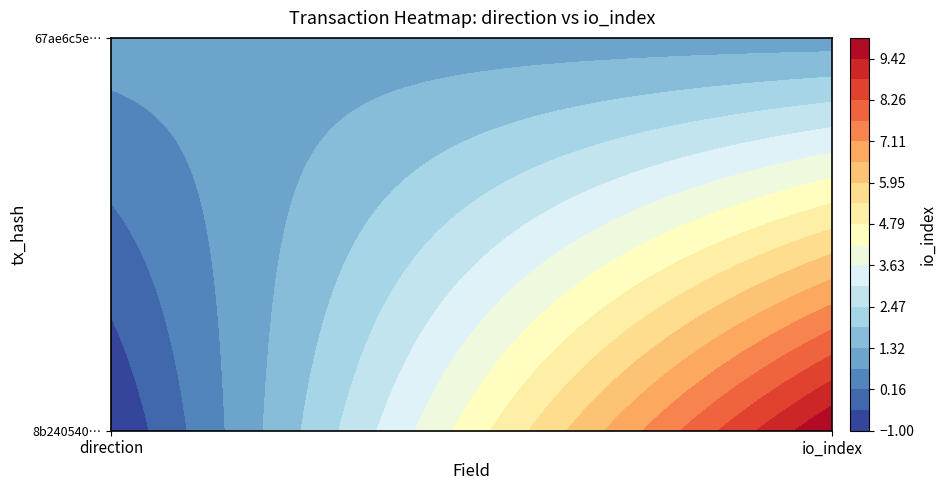

Reading left to right, what are all the values shown in this chart?

8b240540f965ee9f065dbaa82ea3c118d7a75c4: -1=-1	1=10
67ae6c5eb3fafae4295dc73d4bb55c8ae432fe2: -1=1	1=1